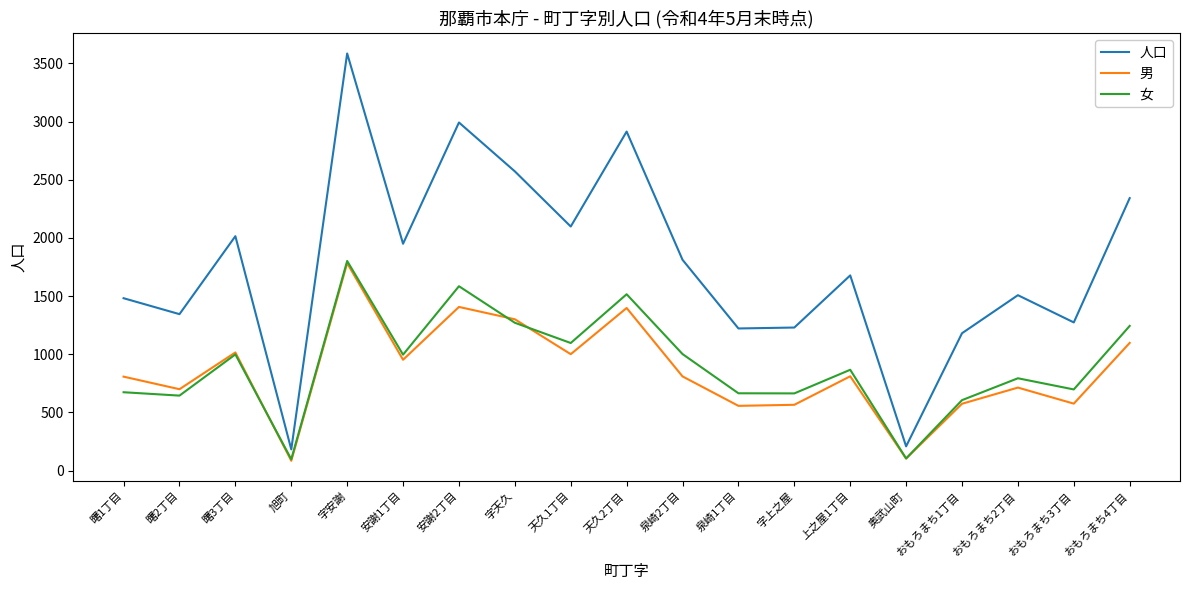

Between 字天久 and 天久2丁目, which series saw the biggest shift?

人口